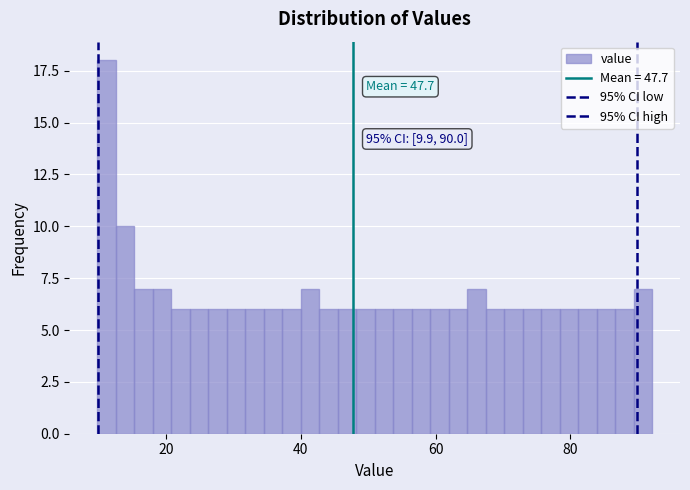

Read against the x-axis, roughly where is the centre of the tallest bar?

12